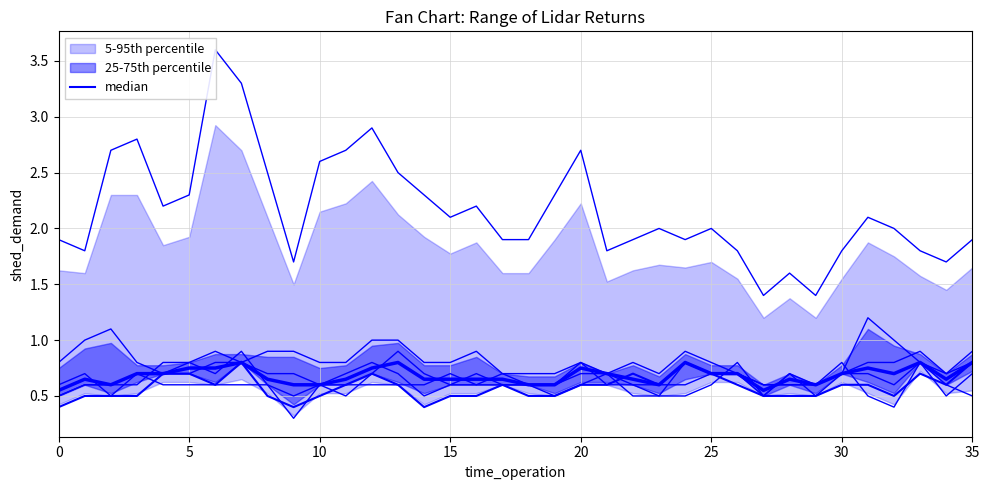

Read the value at 9.

0.4